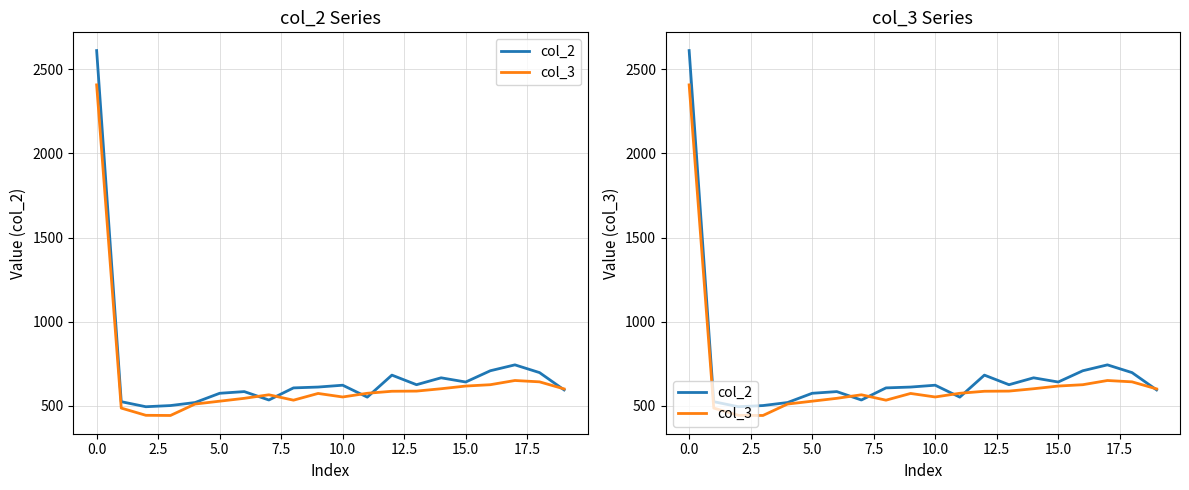

Does the chart display data point markers on the line(s)?

No